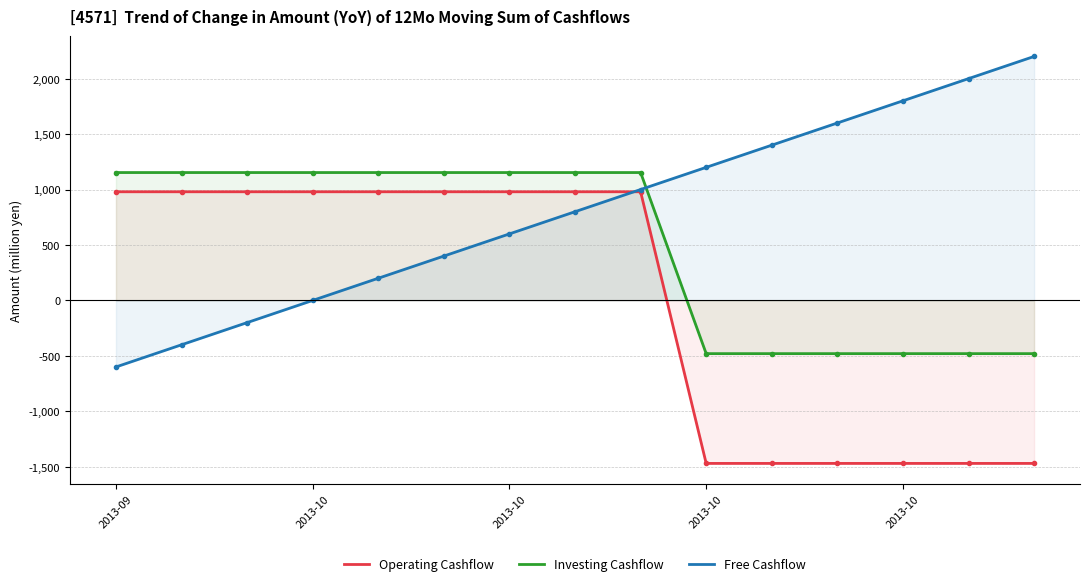

Which series changed the most between 2013-09 and 5?

Free Cashflow